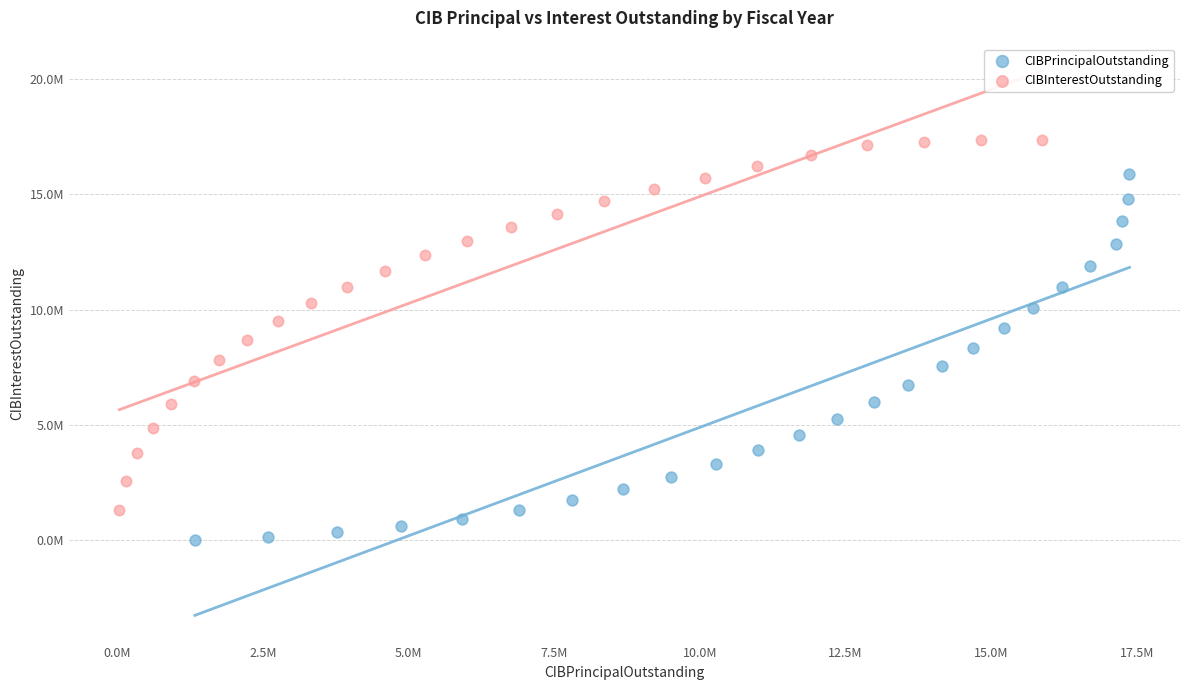

What are all the series names shown in the legend?

CIBPrincipalOutstanding, CIBInterestOutstanding